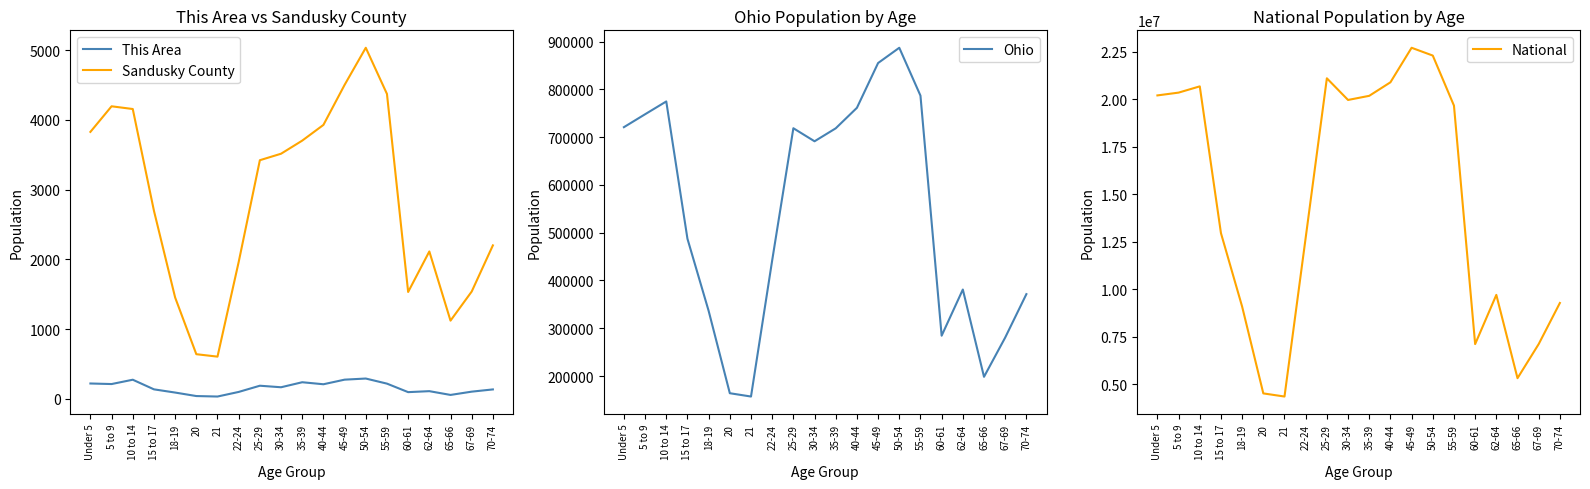

What is the greatest value displayed?

22708591